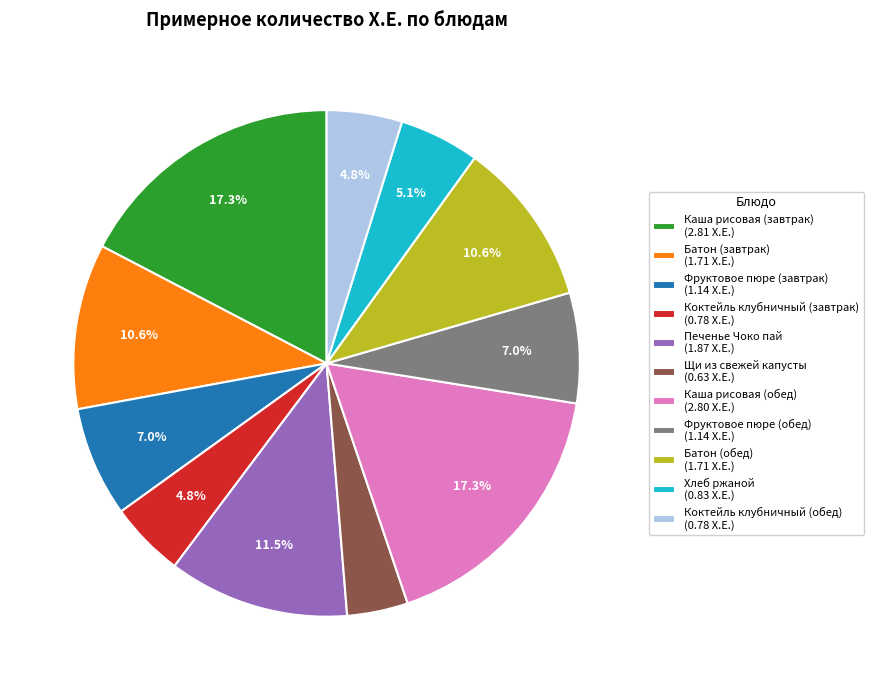

Do Фруктовое пюре (завтрак) (1.14 Х.Е.) and Коктейль клубничный (завтрак) (0.78 Х.Е.) together represent more than half of the pie?

No